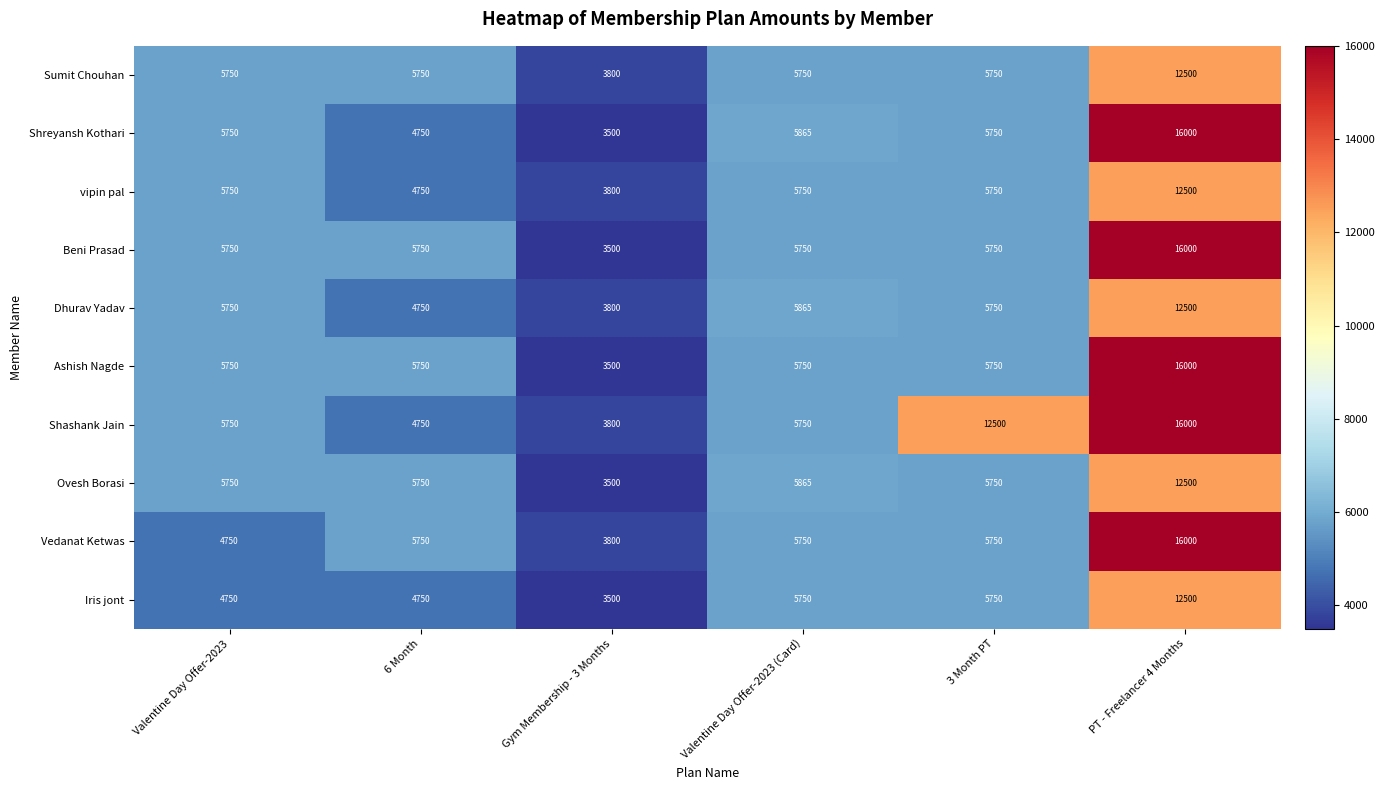

At which category is the sum across all series the highest?

PT - Freelancer 4 Months